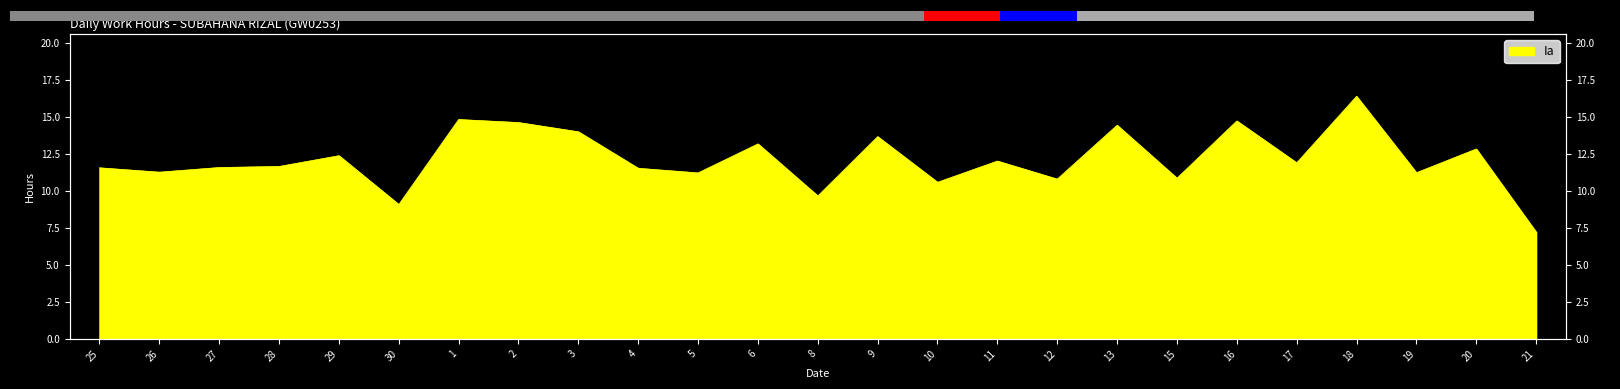

What value does the data have at 11?

12.0